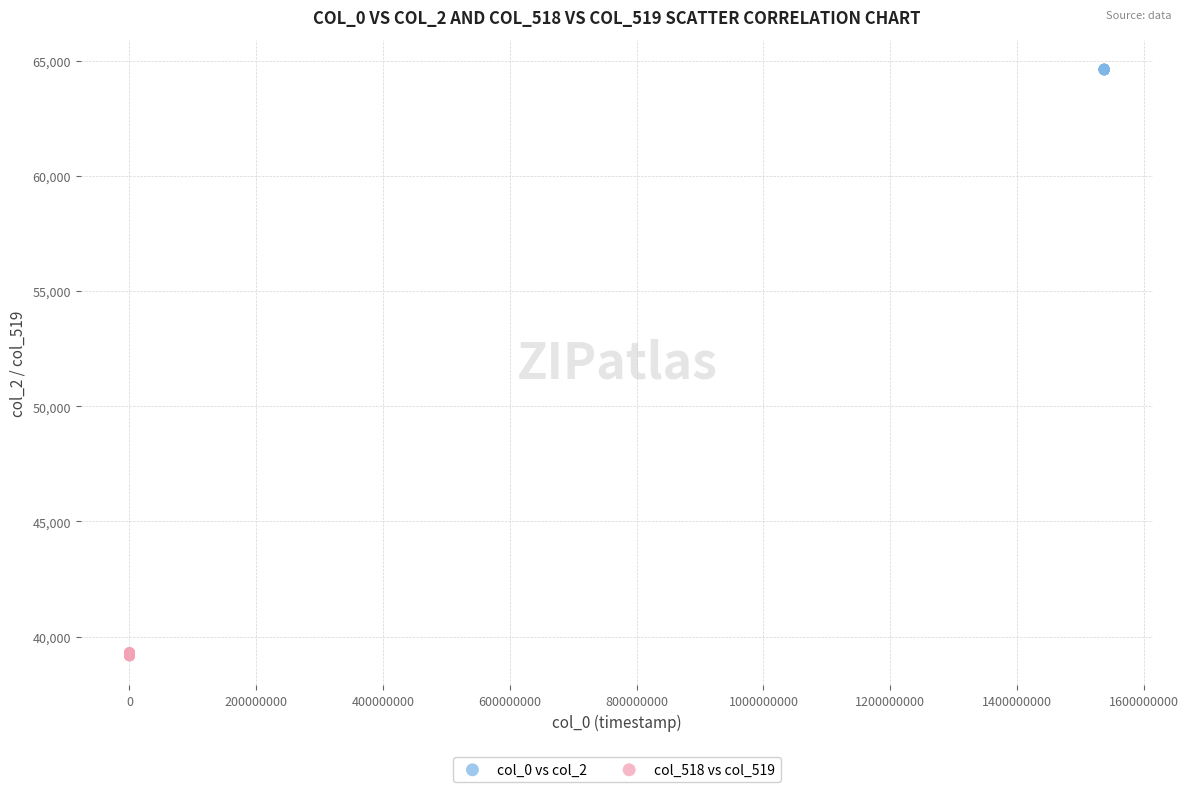

Which series contains the highest Y value?

col_0 vs col_2